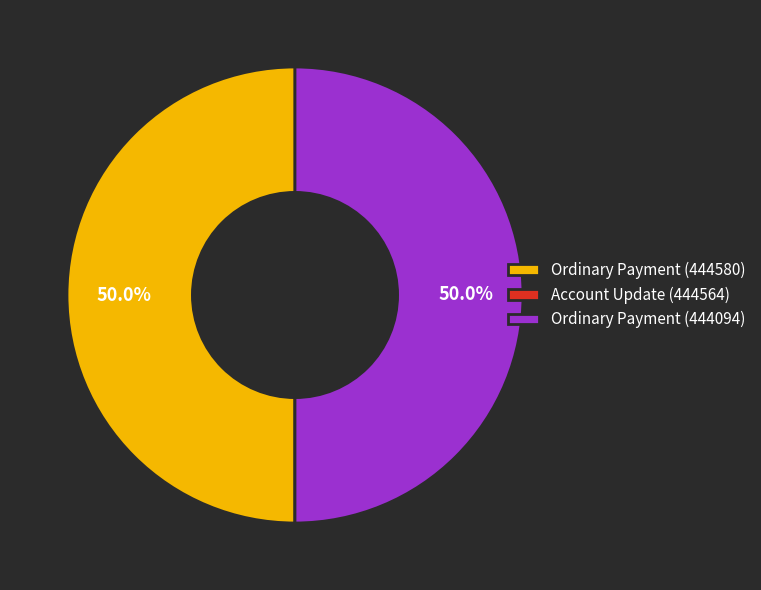

What is the ratio of the value at Ordinary Payment (444580) to the value at Ordinary Payment (444094)?

1.0